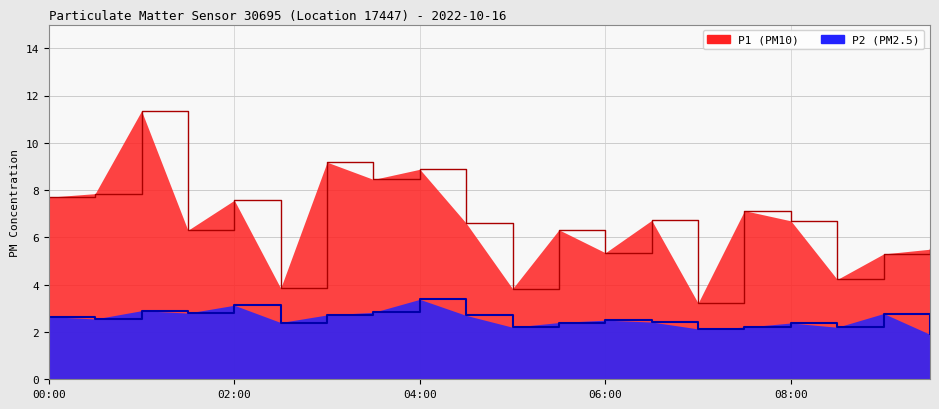

What is the value of the P1 line point at the 4th from the left?

6.3